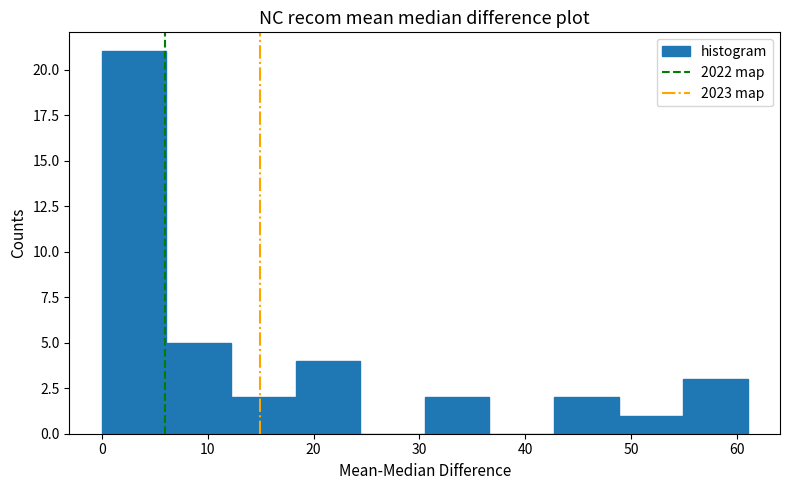

What is the height of the bar covering 12.2 to 18.3 on the x-axis? Neither the bar edges nor the heights are printed on the chart, so give them approximately, as read against the axes.

2